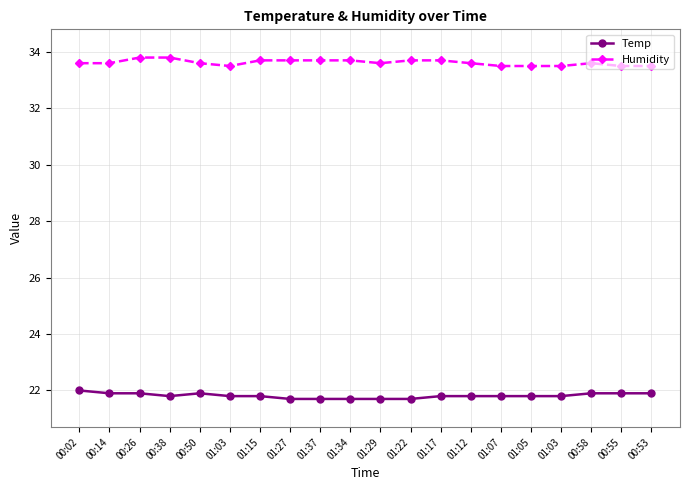

Reading left to right, transcribe all the data shown in this chart.

Temp: 22.0	21.9	21.9	21.8	21.9	21.8	21.8	21.7	21.7	21.7	21.7	21.7	21.8	21.8	21.8	21.8	21.8	21.9	21.9	21.9
Humidity: 33.6	33.6	33.8	33.8	33.6	33.5	33.7	33.7	33.7	33.7	33.6	33.7	33.7	33.6	33.5	33.5	33.5	33.6	33.5	33.5